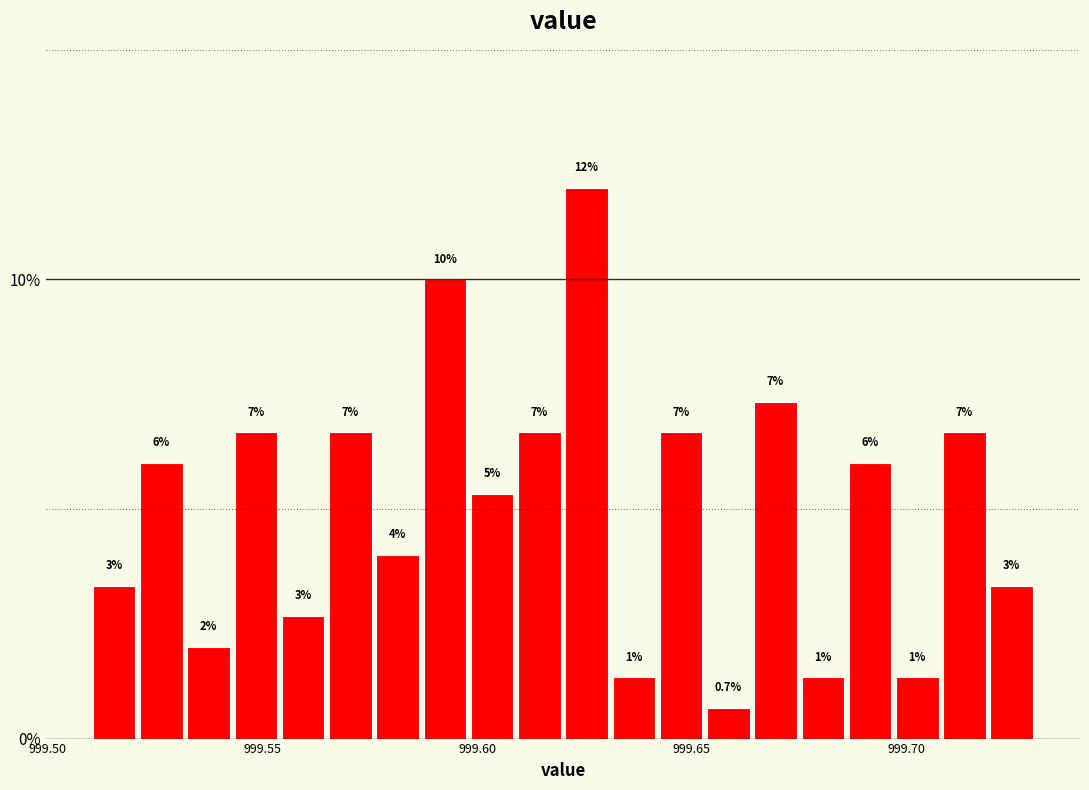

Read against the x-axis, roughly where is the centre of the tallest bar?

999.625